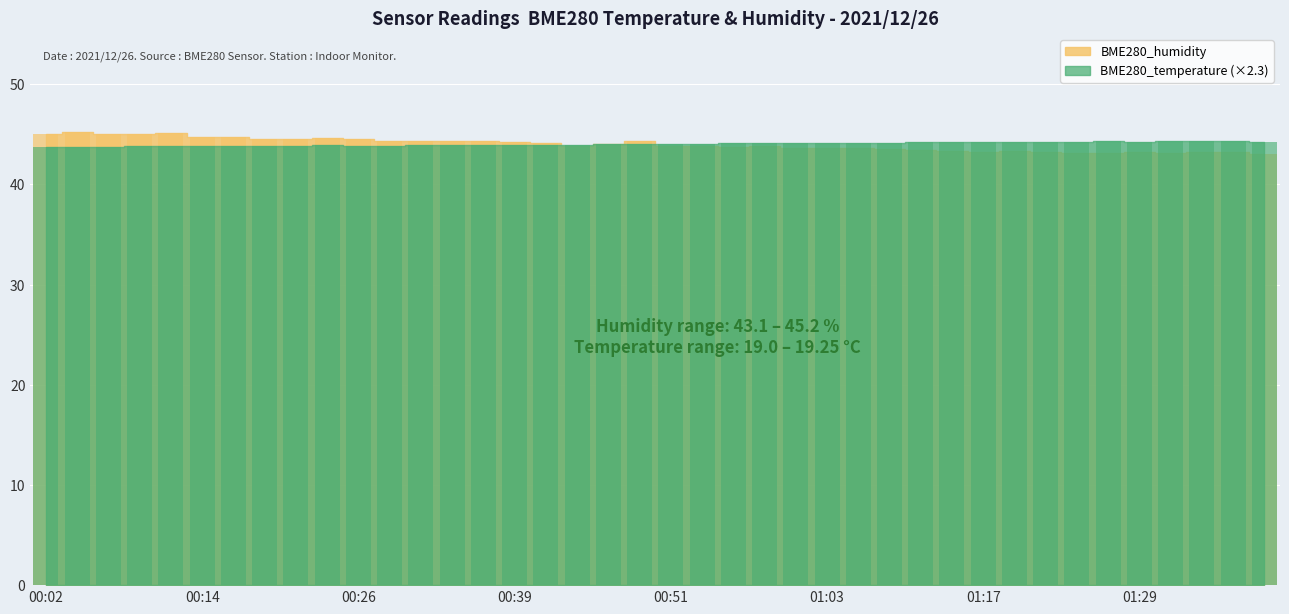

What is the difference between the maximum and minimum values in the BME280_temperature series?

0.5